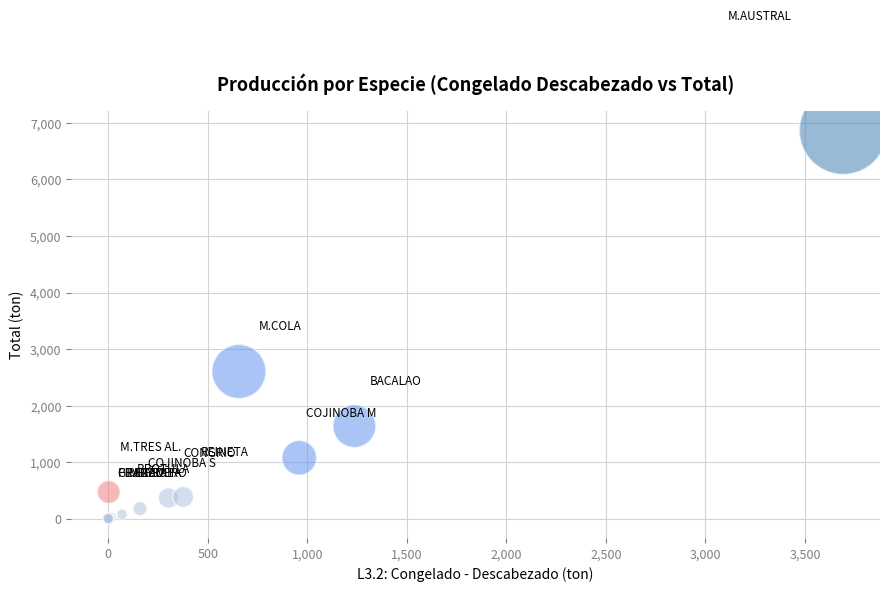

What Y value in the scatter plot is closest to 3433?

2603